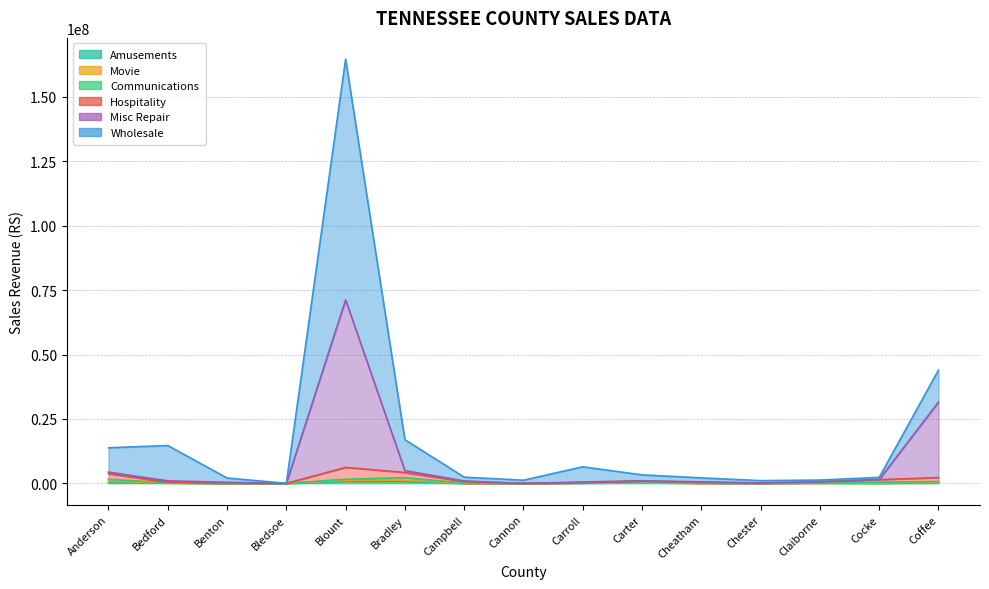

True or false: Amusements has a value of 147050 at Claiborne.

True